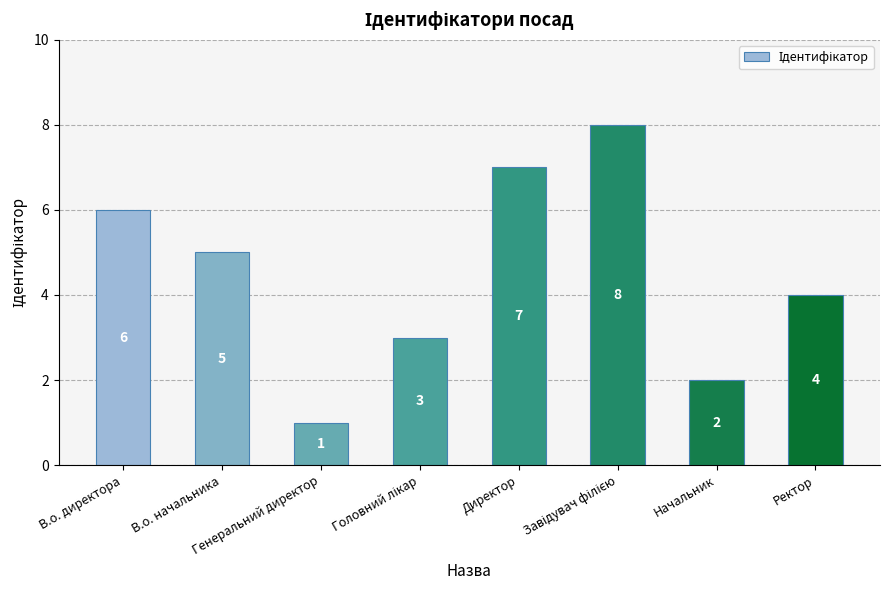

Reading left to right, extract all data points from this chart.

6	5	1	3	7	8	2	4